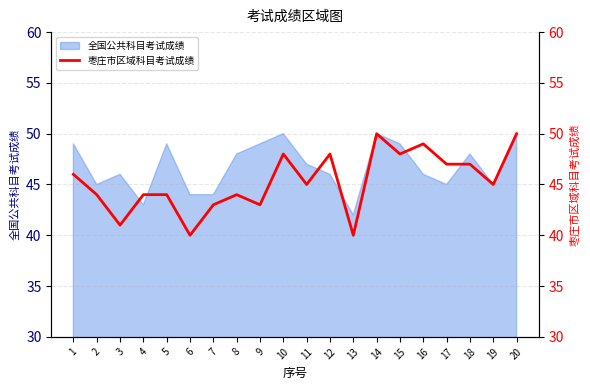

Which label corresponds to the largest value in the chart?

14